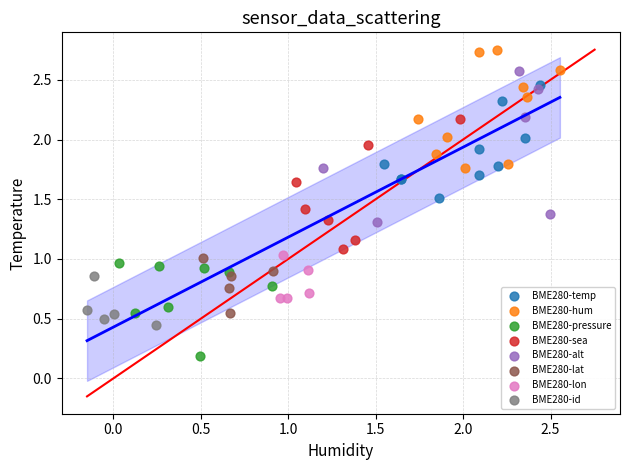

What are all the series names shown in the legend?

BME280-temp, BME280-hum, BME280-pressure, BME280-sea, BME280-alt, BME280-lat, BME280-lon, BME280-id